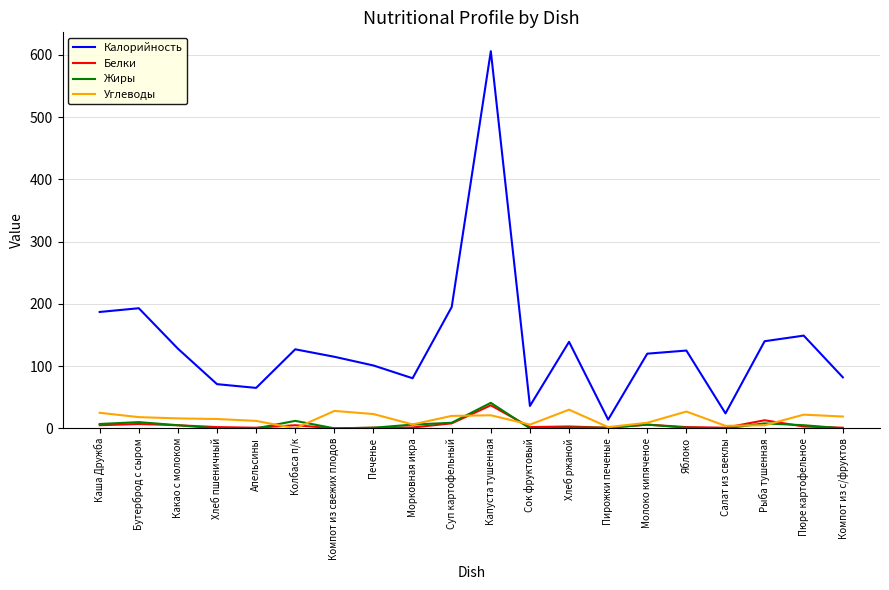

Which series has the largest total across all categories?

Калорийность